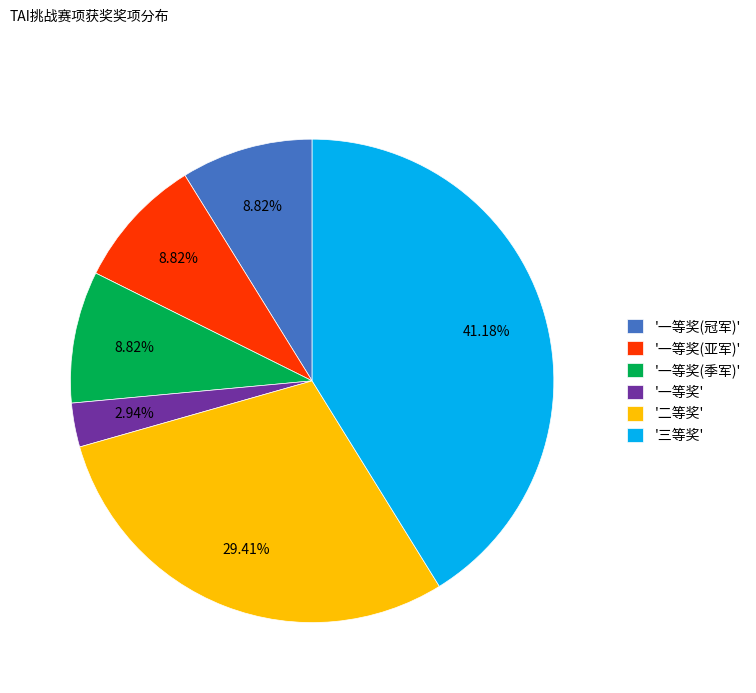

To the nearest percent, what is the average slice percentage?

17%